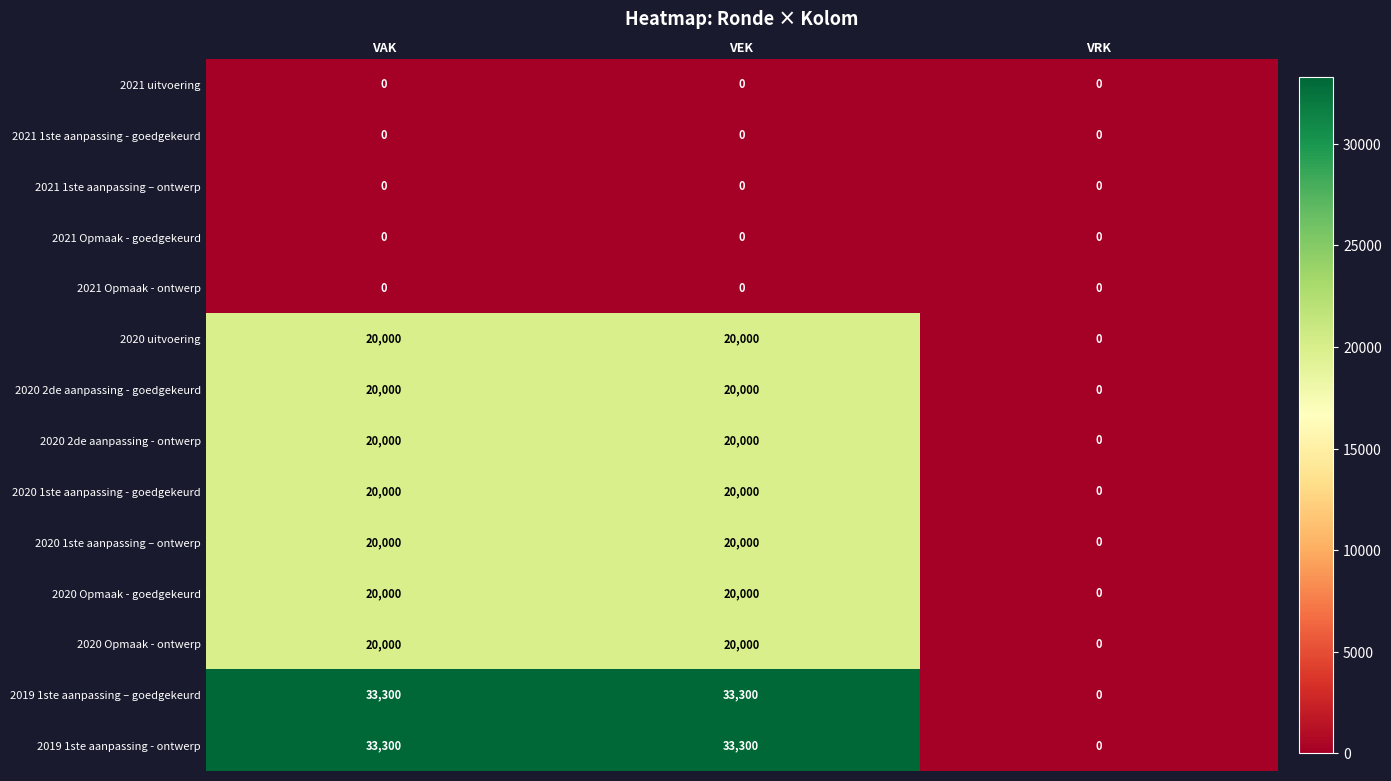

What is the sum of the 2020 Opmaak - ontwerp values at VEK and VRK?

20000